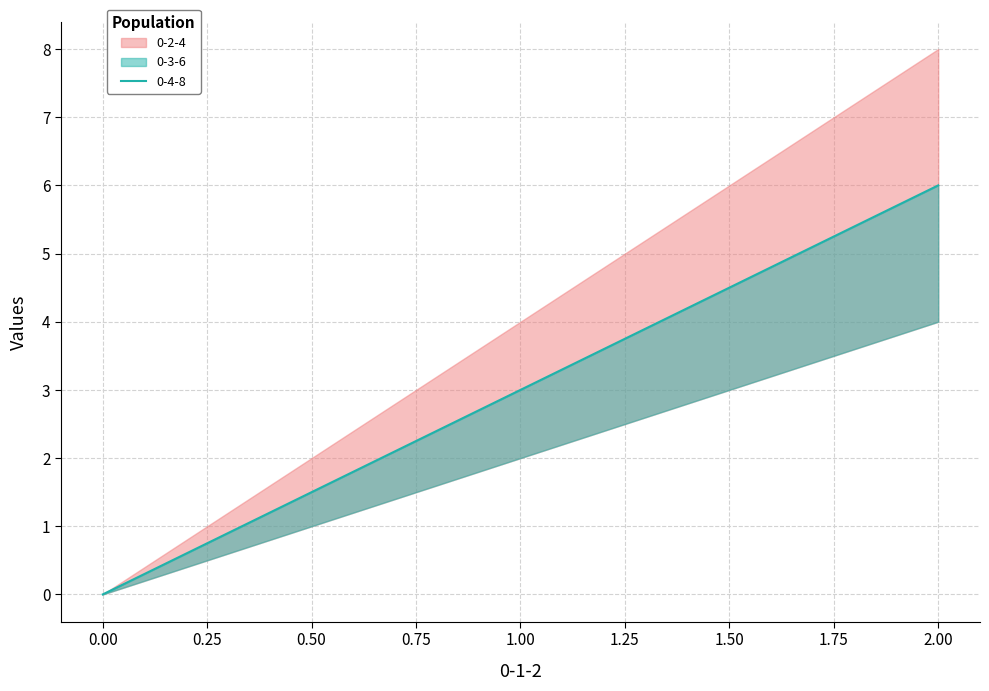

How many lines are shown in the chart?

3